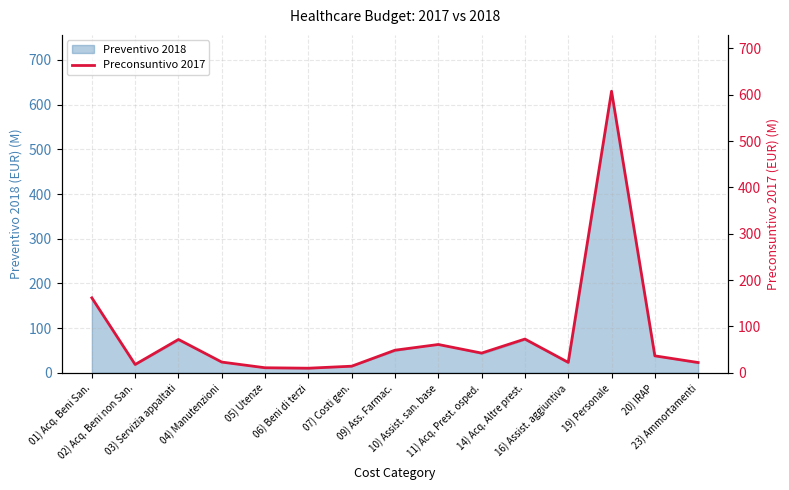

What is the difference between the values at 05) Utenze and 14) Acq. Altre prest.?

61.9